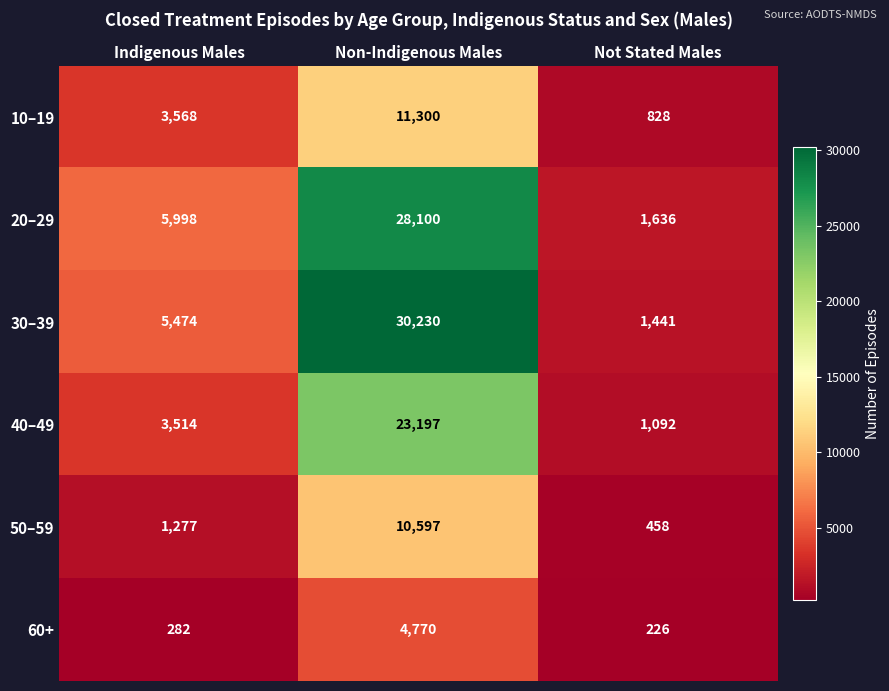

Which category has the highest value across all series?

Non-Indigenous Males